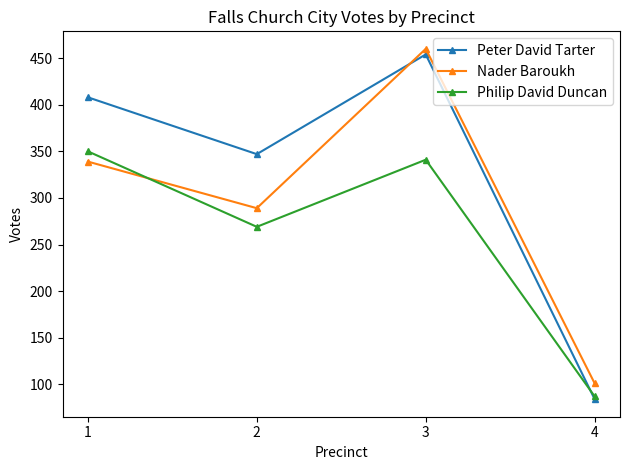

Is it true that Nader Baroukh equals 101 at 4?

True